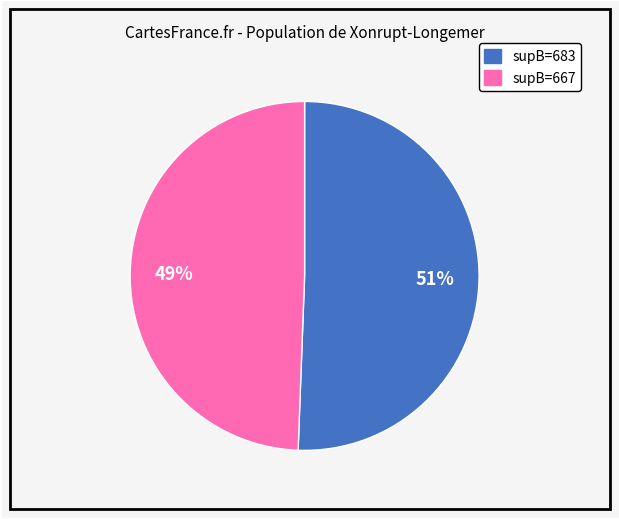

Which slice is the largest?

supB=683